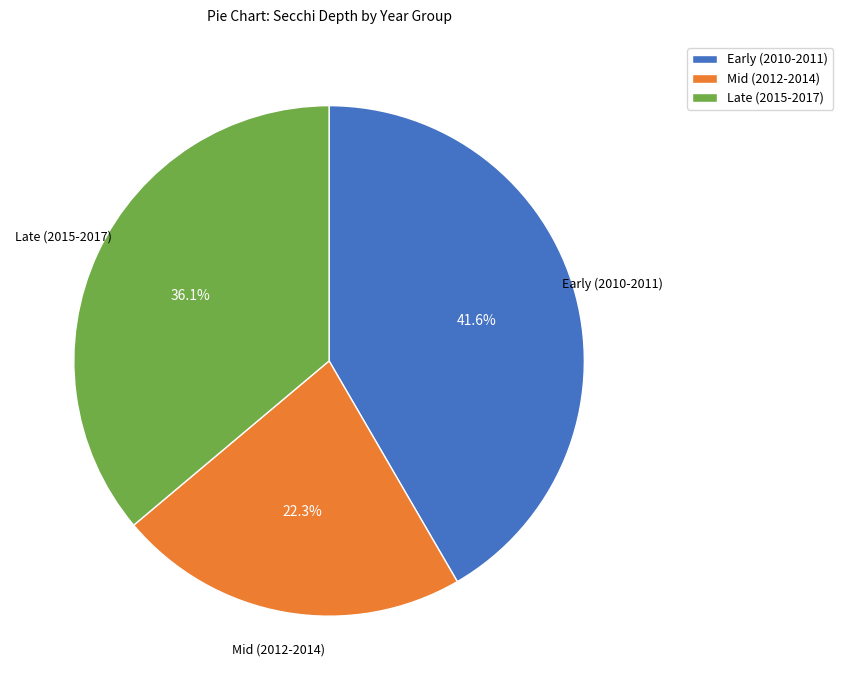

What is the ratio of the value at Early (2010-2011) to the value at Mid (2012-2014)?

1.9